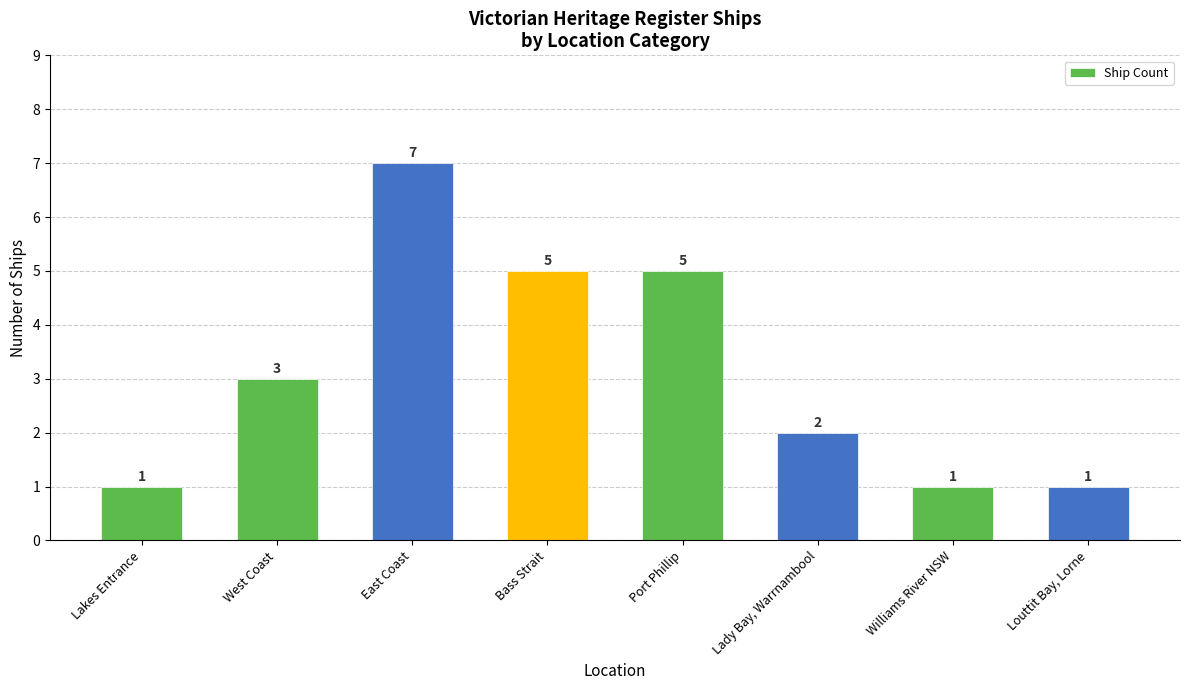

What is the difference between the values at Lady Bay, Warrnambool and Port Phillip?

3